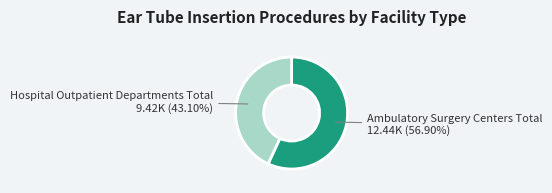

Do Ambulatory Surgery Centers Total and Hospital Outpatient Departments Total together represent more than half of the pie?

Yes